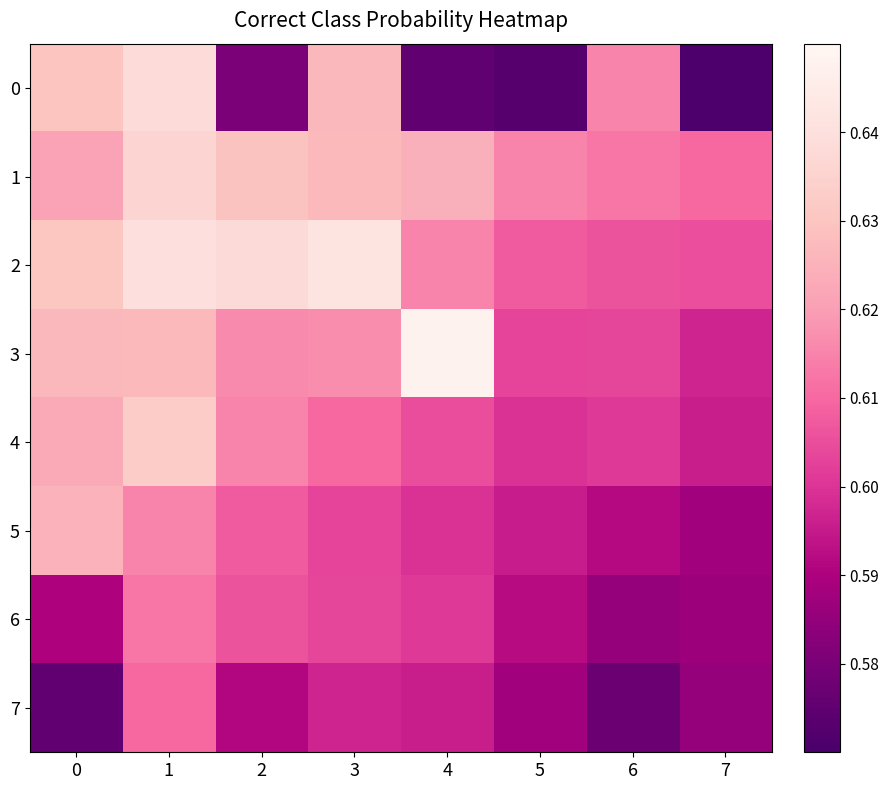

At how many categories does at least one series exceed 0?

8